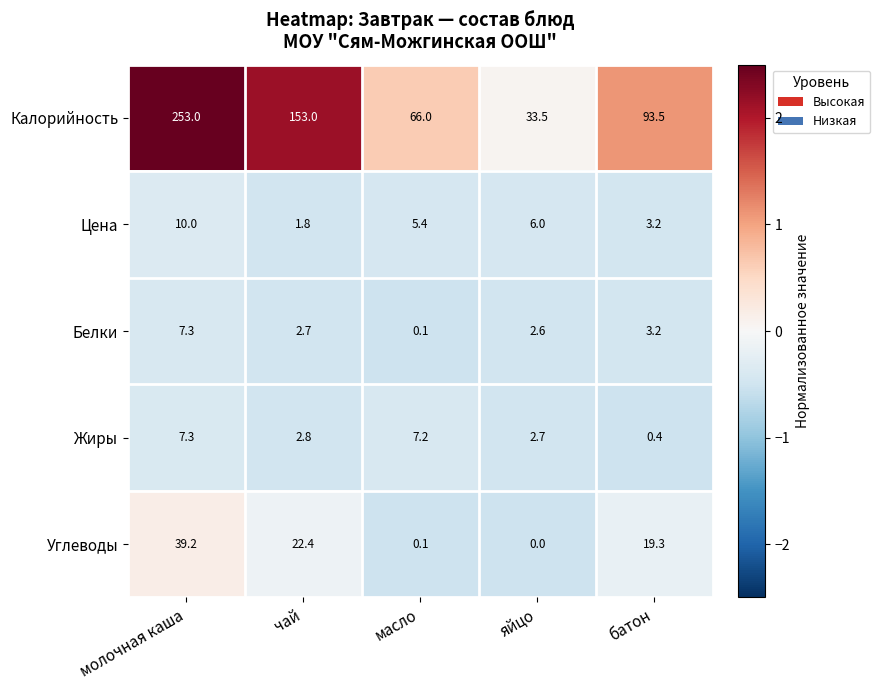

Reading left to right, extract all data points from this chart.

Калорийность: молочная каша=253.0	чай=153.0	масло=66.0	яйцо=33.5	батон=93.5
Цена: молочная каша=10.0	чай=1.8	масло=5.4	яйцо=6.0	батон=3.2
Белки: молочная каша=7.3	чай=2.7	масло=0.1	яйцо=2.6	батон=3.2
Жиры: молочная каша=7.3	чай=2.8	масло=7.2	яйцо=2.7	батон=0.4
Углеводы: молочная каша=39.2	чай=22.4	масло=0.1	яйцо=0.0	батон=19.3